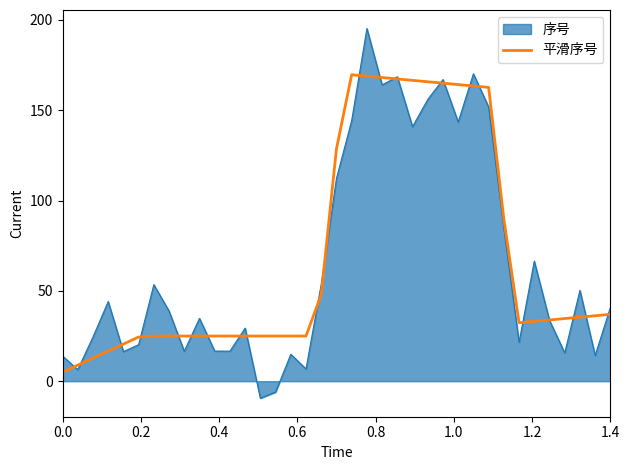

What is the smallest value displayed?

-9.4